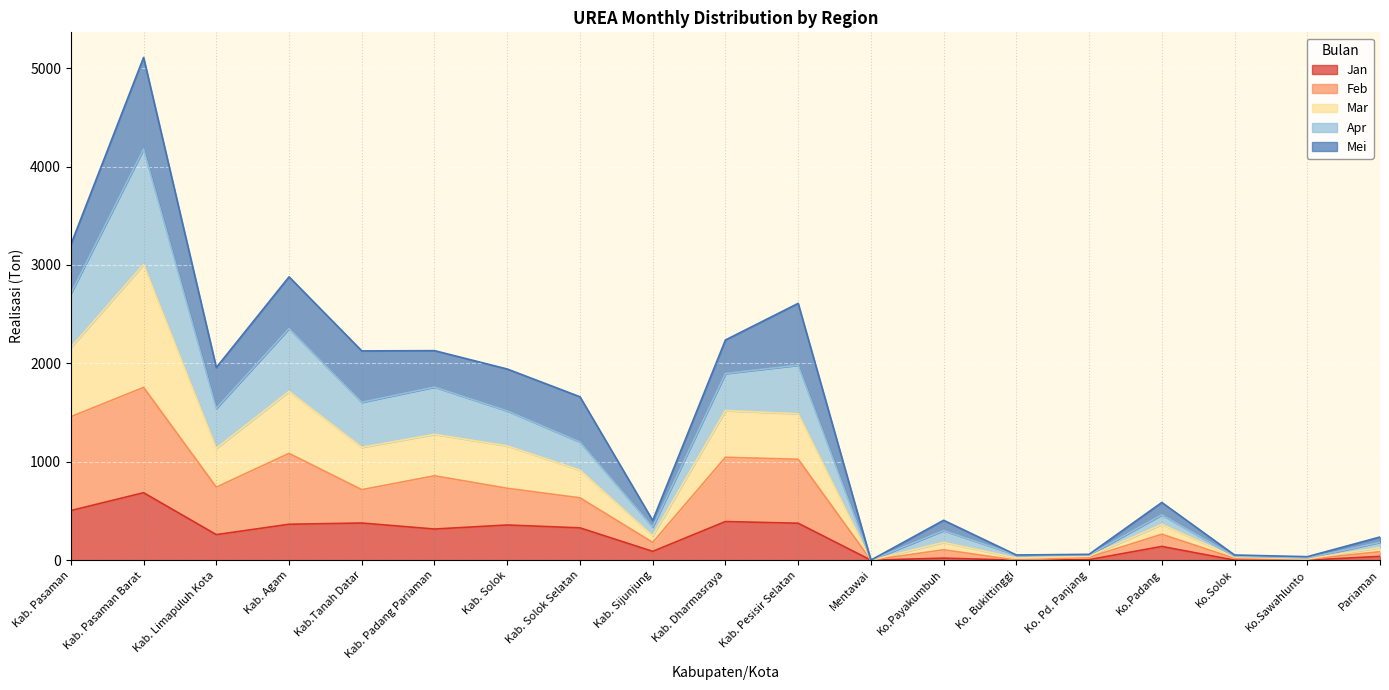

Is it true that Jan equals 335.2 at Ko. Bukittinggi?

False